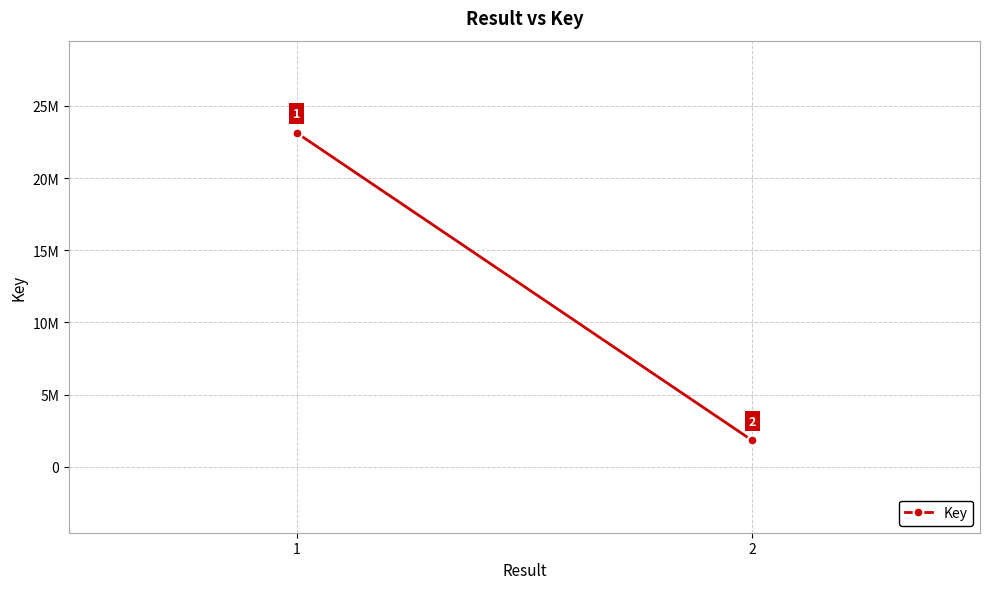

Is it true that the value at 2 is 1818859?

True